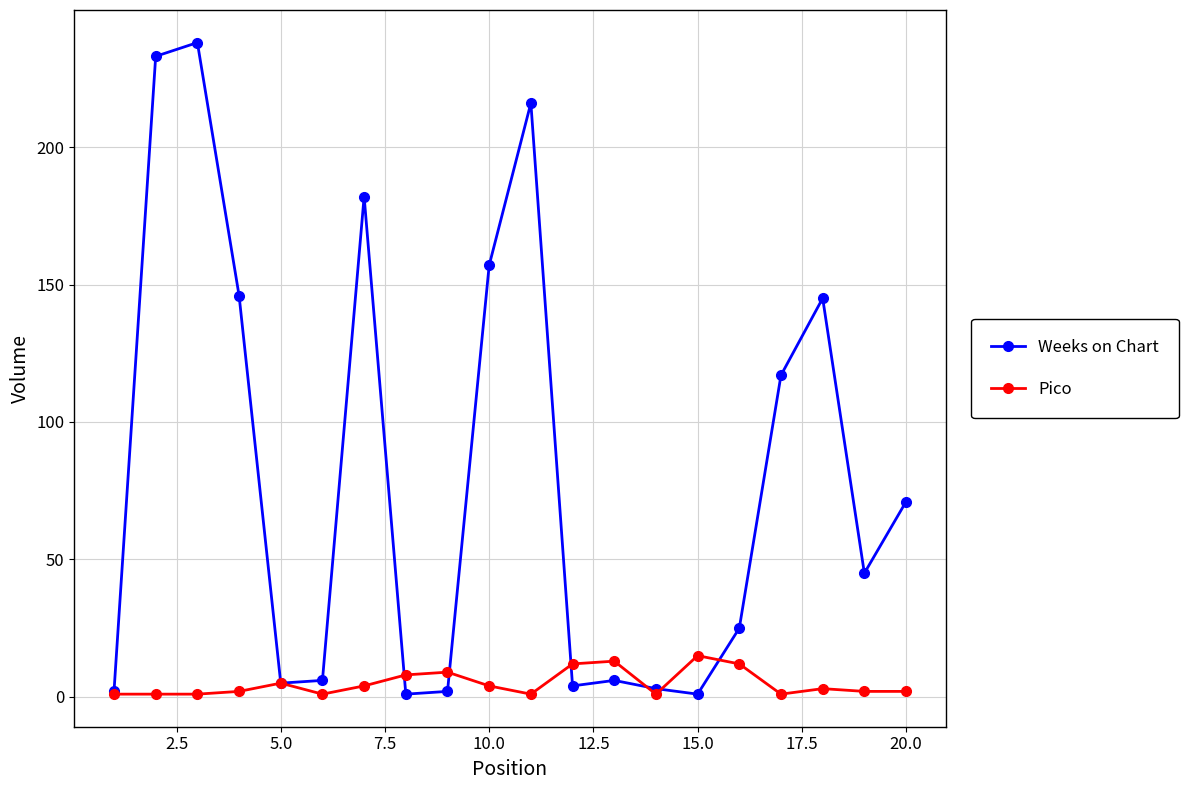

Which series has the largest total across all categories?

Weeks on Chart